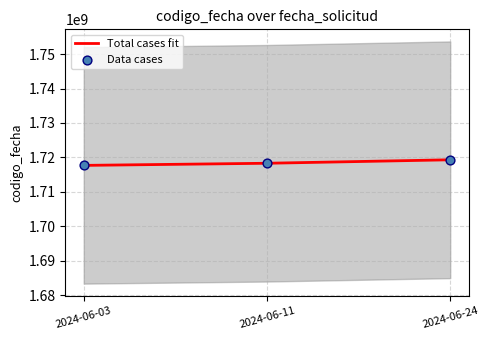

Is the value of Data cases at 2024-06-24 greater than the value of Total cases fit at 2024-06-03?

Yes